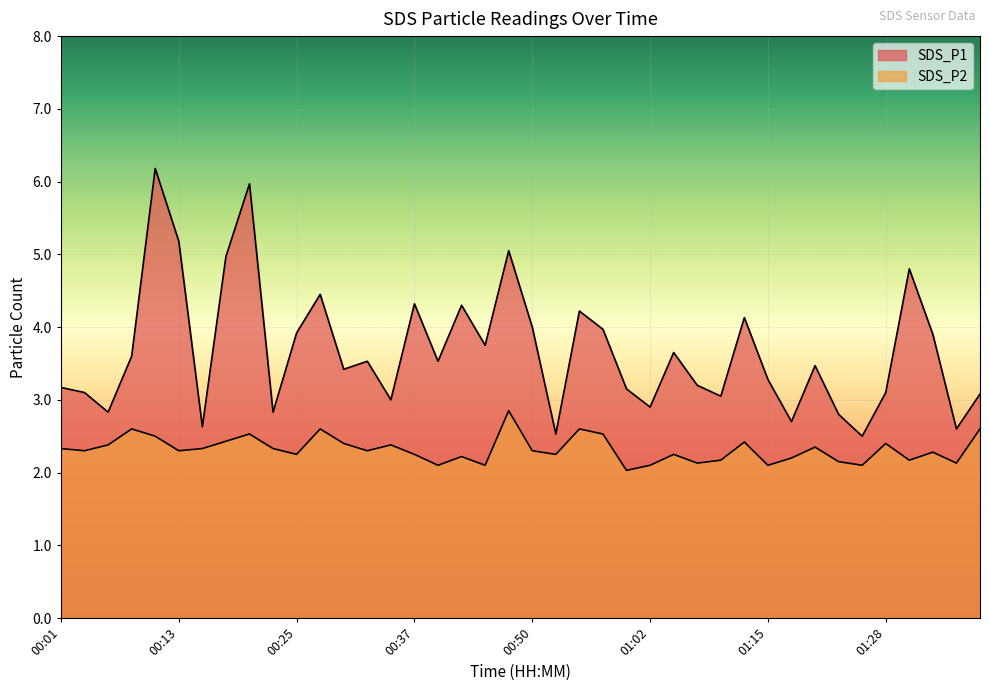

Which has a higher value, 00:32 or 00:45?

00:45